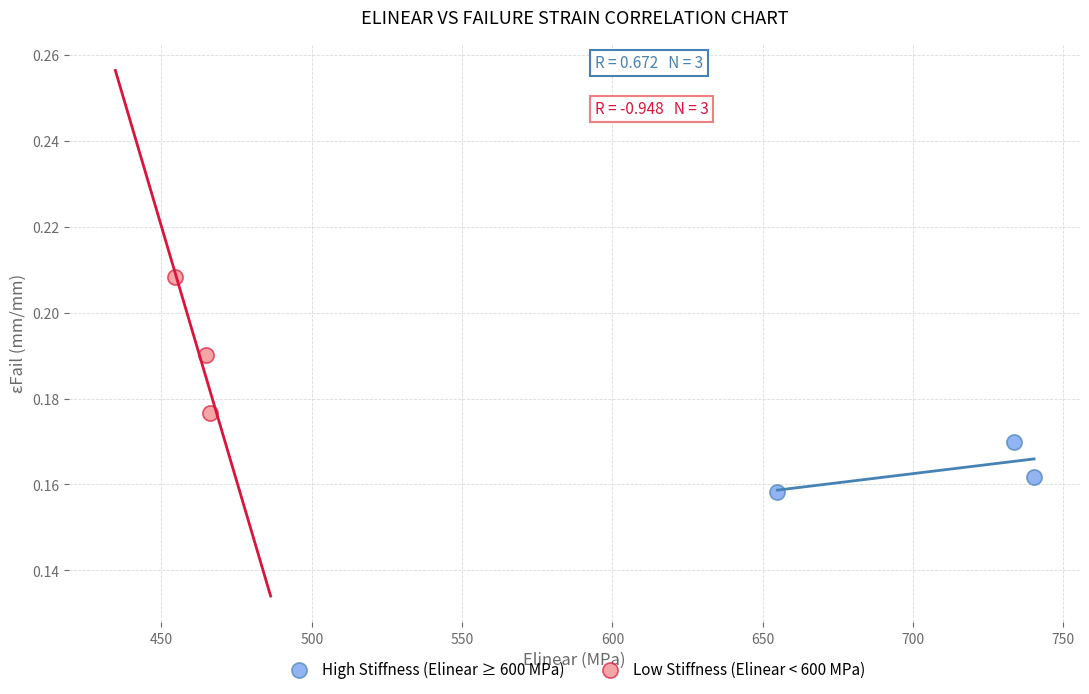

Which series has the widest spread of Y values?

Low Stiffness (Elinear < 600 MPa)